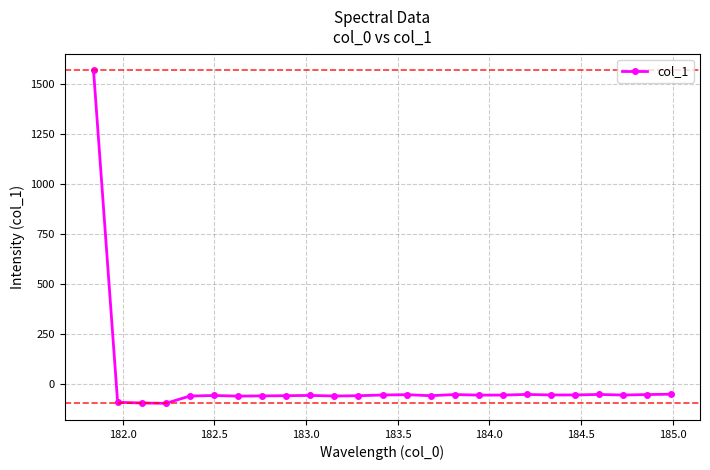

How many negative values are there?

24